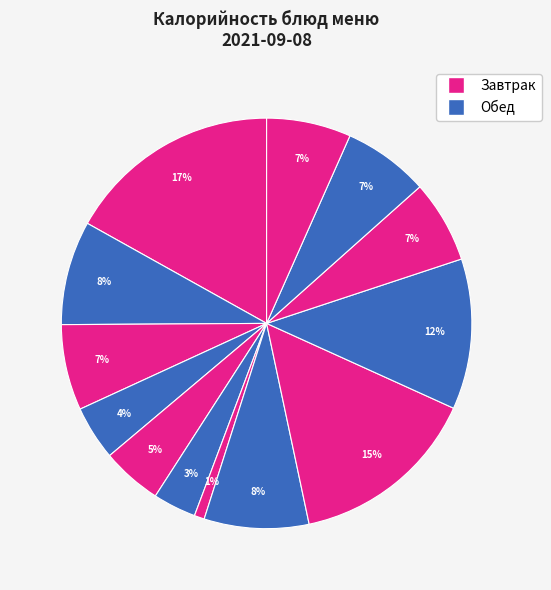

Rank the categories by value from highest to lowest.

каша ячневая молочная, кура запеченная, рагу овощное, суп картофельный, кофейный напиток, хлеб пшеничный (завтрак), хлеб пшеничный (обед), хлеб ржано-пшеничный, сок фруктовый, масло сливочное, яйцо вареное, яблоко, свежий помидор